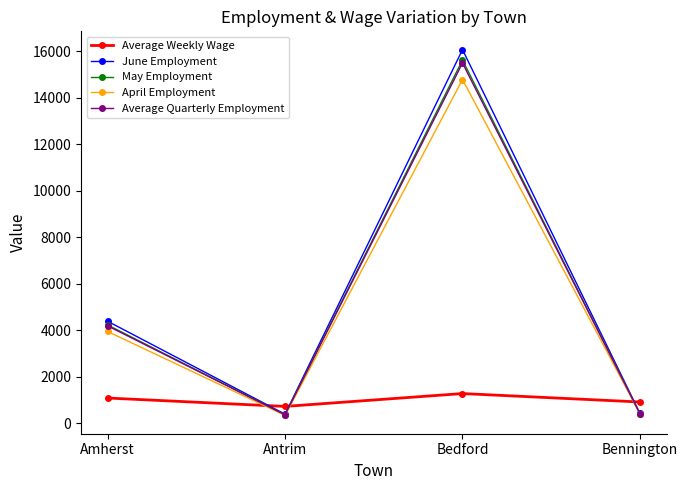

What is the difference between the second highest and minimum values in the May Employment series?

3867.0